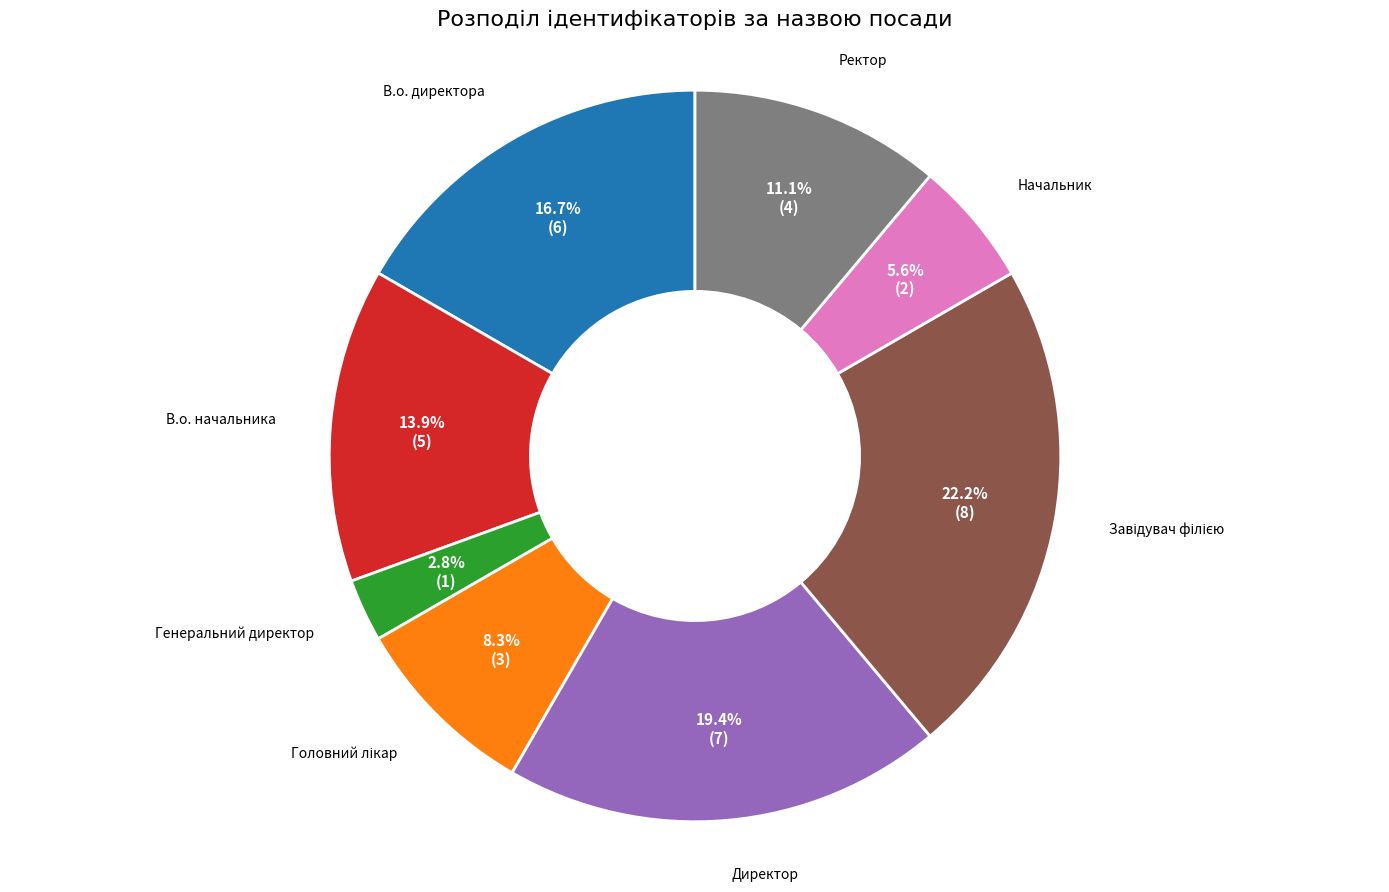

The Начальник slice represents 1% of the pie. True or false?

False